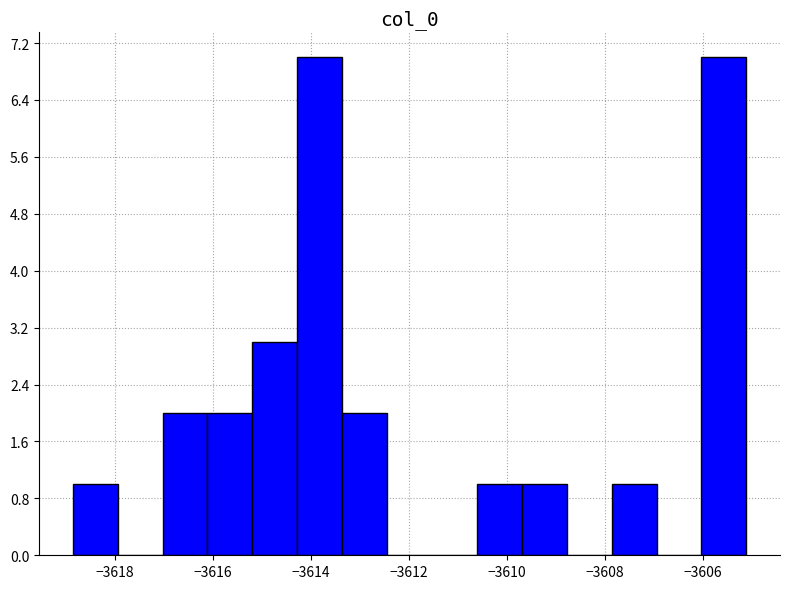

How tall is the bar that spans -3610.6 to -3609.6 on the x-axis? Neither the bar edges nor the heights are printed on the chart, so give them approximately, as read against the axes.

1